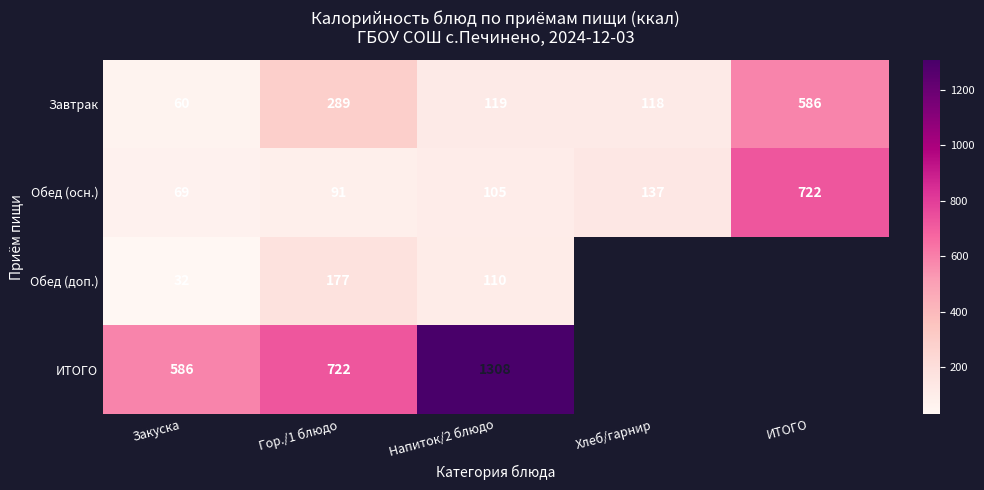

At which category does the chart reach its minimum across all series?

Закуска